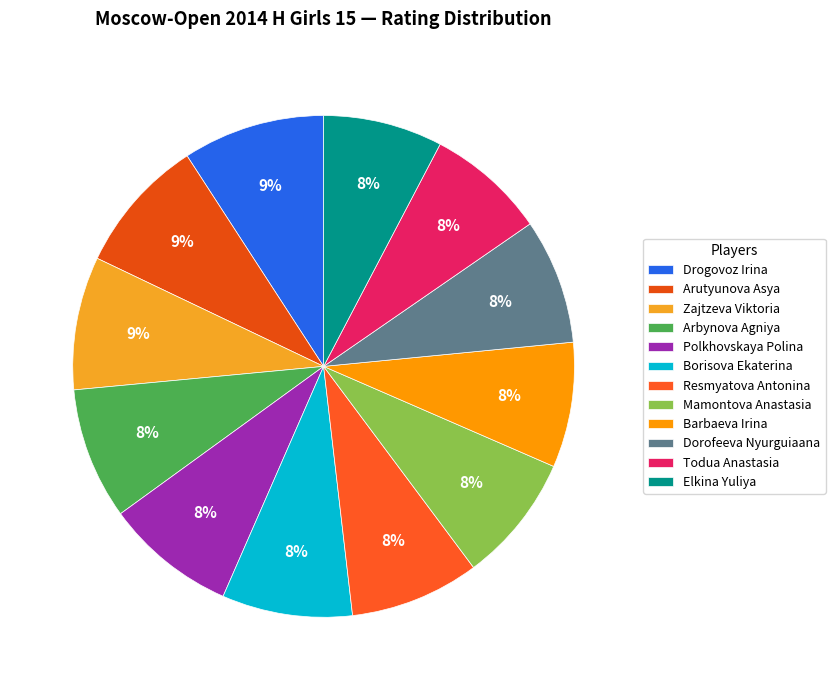

The Todua Anastasia slice represents 8% of the pie. True or false?

True